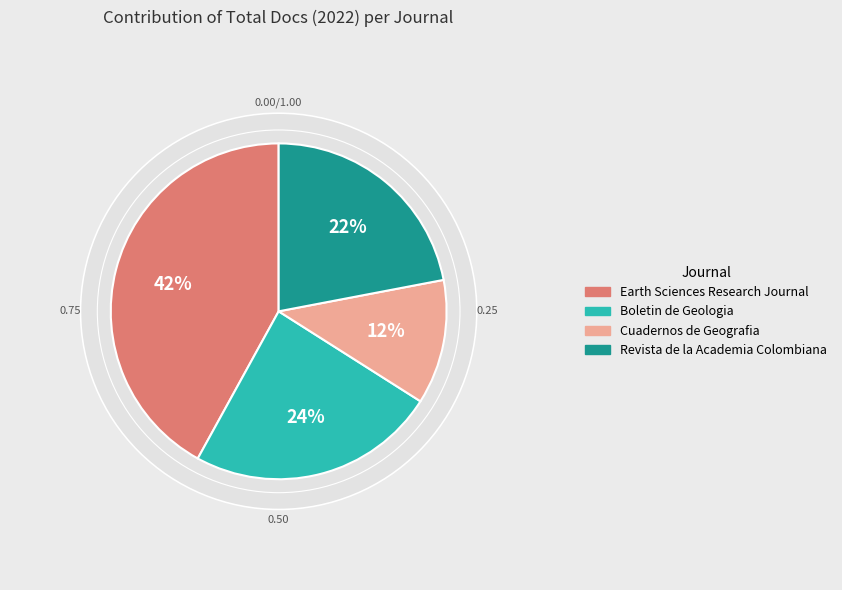

What percentage is the Earth Sciences Research Journal slice, to the nearest percent?

42%